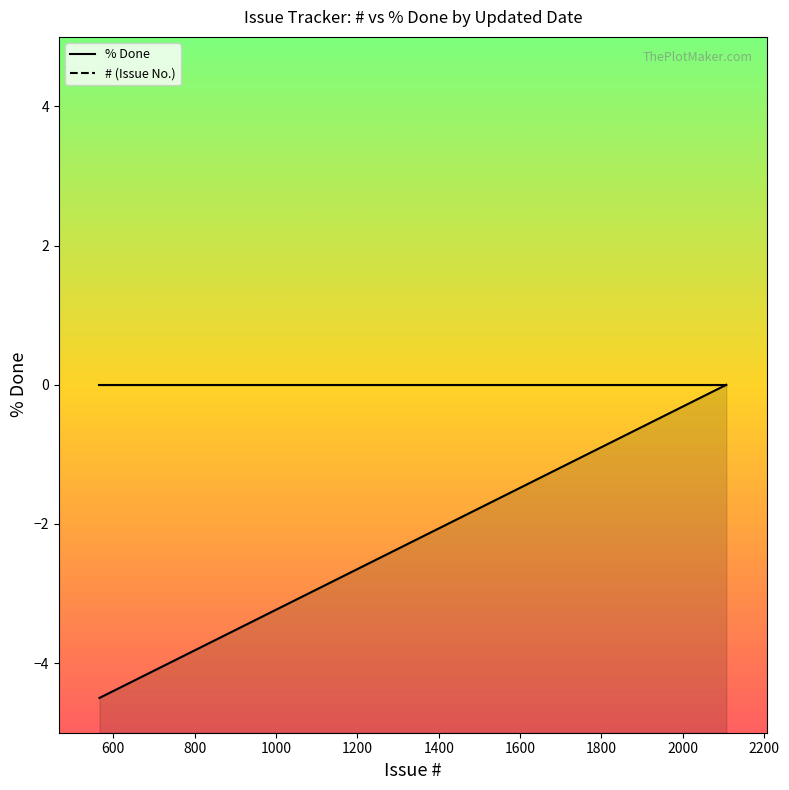

True or false: % Done line and # (Issue No.) line cross at least once.

False